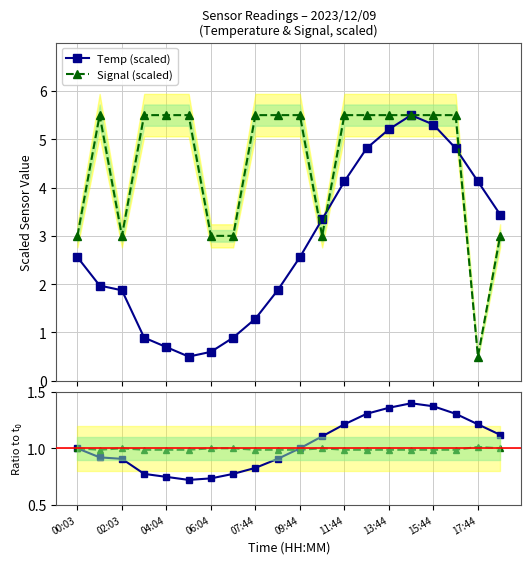

Reading left to right, what are all the values shown in this chart?

Temp (scaled): 2.6	2.0	1.9	0.9	0.7	0.5	0.6	0.9	1.3	1.9	2.6	3.3	4.1	4.8	5.2	5.5	5.3	4.8	4.1	3.4
Signal (scaled): 3.0	5.5	3.0	5.5	5.5	5.5	3.0	3.0	5.5	5.5	5.5	3.0	5.5	5.5	5.5	5.5	5.5	5.5	0.5	3.0
Temp ratio: 1.0	0.9	0.9	0.8	0.7	0.7	0.7	0.8	0.8	0.9	1.0	1.1	1.2	1.3	1.4	1.4	1.4	1.3	1.2	1.1
Signal ratio: 1.0	1.0	1.0	1.0	1.0	1.0	1.0	1.0	1.0	1.0	1.0	1.0	1.0	1.0	1.0	1.0	1.0	1.0	1.0	1.0